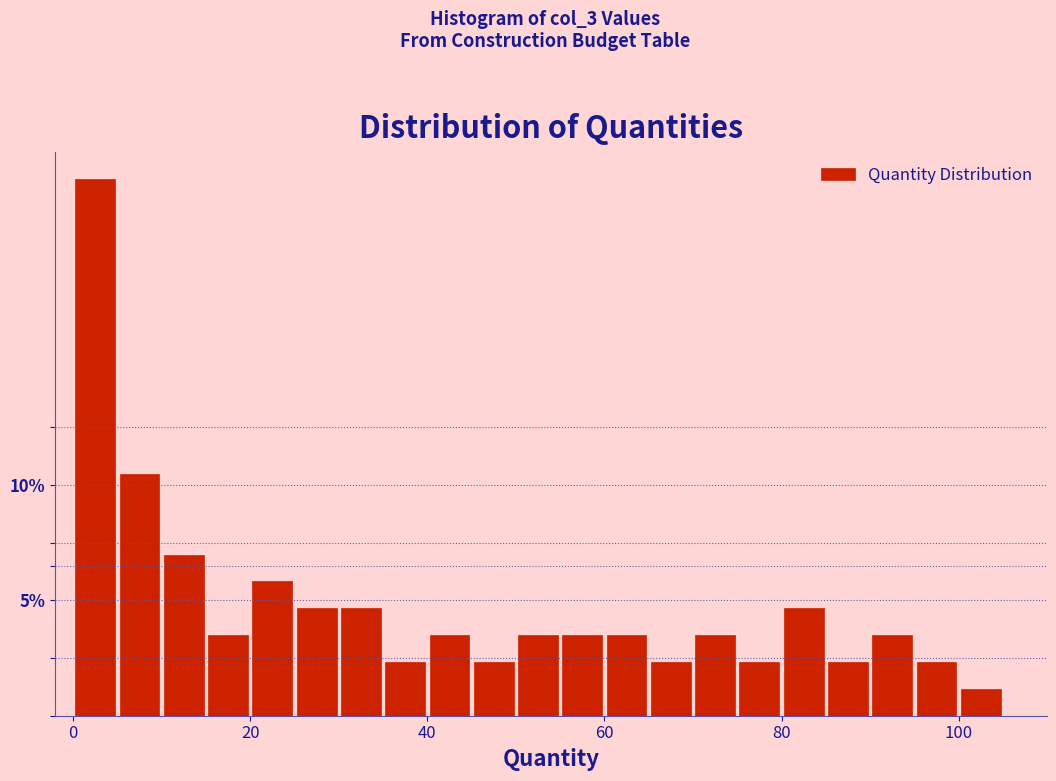

Read against the x-axis, roughly where is the centre of the tallest bar?

2